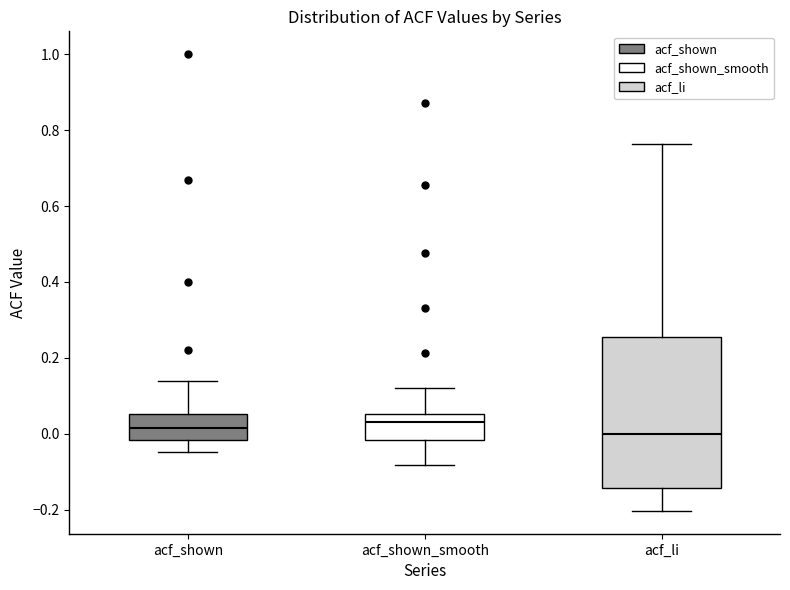

Reading left to right, transcribe this box plot: for each box, give where its median line is, the range the box spans, and where its two whiskers end, as read against the y-axis. The values are not printed on the chart, so give them approximately, as read against the axis.

acf_shown: median 0.02, box -0.02 to 0.06, whiskers -0.04 to 0.14
acf_shown_smooth: median 0.04, box -0.02 to 0.06, whiskers -0.08 to 0.12
acf_li: median 0.00, box -0.14 to 0.26, whiskers -0.20 to 0.76